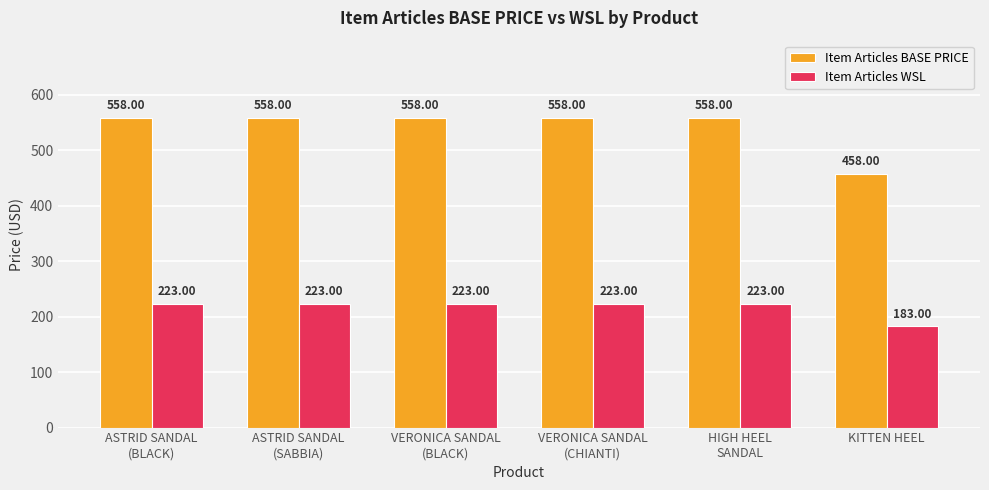

List the series in order of their overall mean, highest first.

Item Articles BASE PRICE, Item Articles WSL